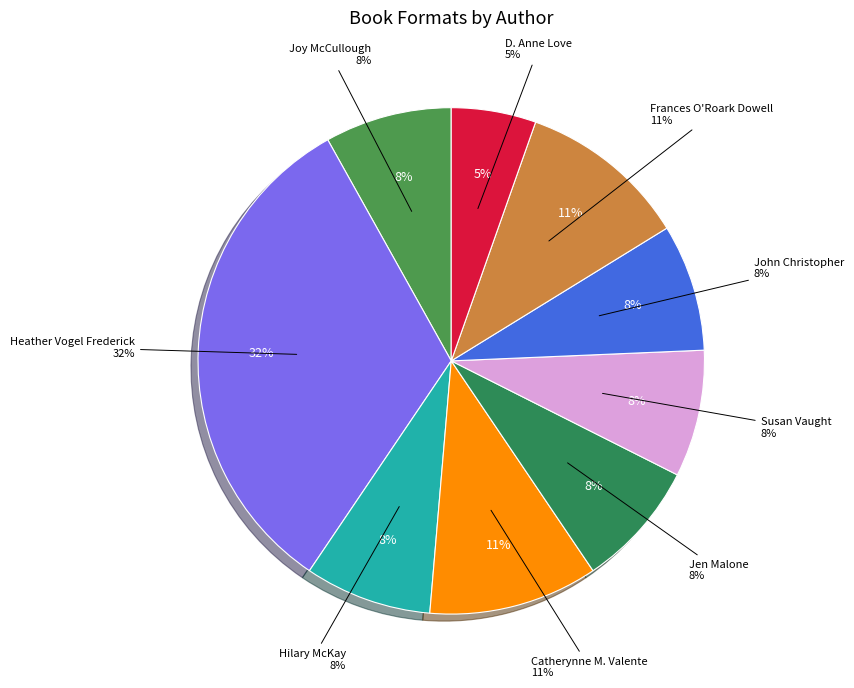

Which has a higher value, John Christopher or Hilary McKay?

John Christopher